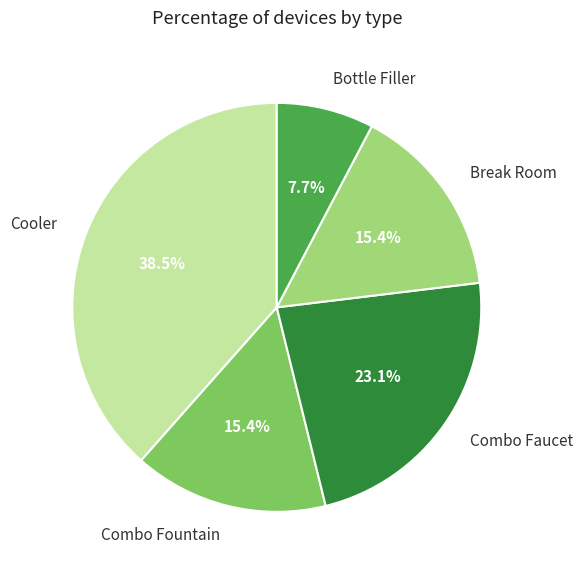

Count the number of slices in the pie.

5